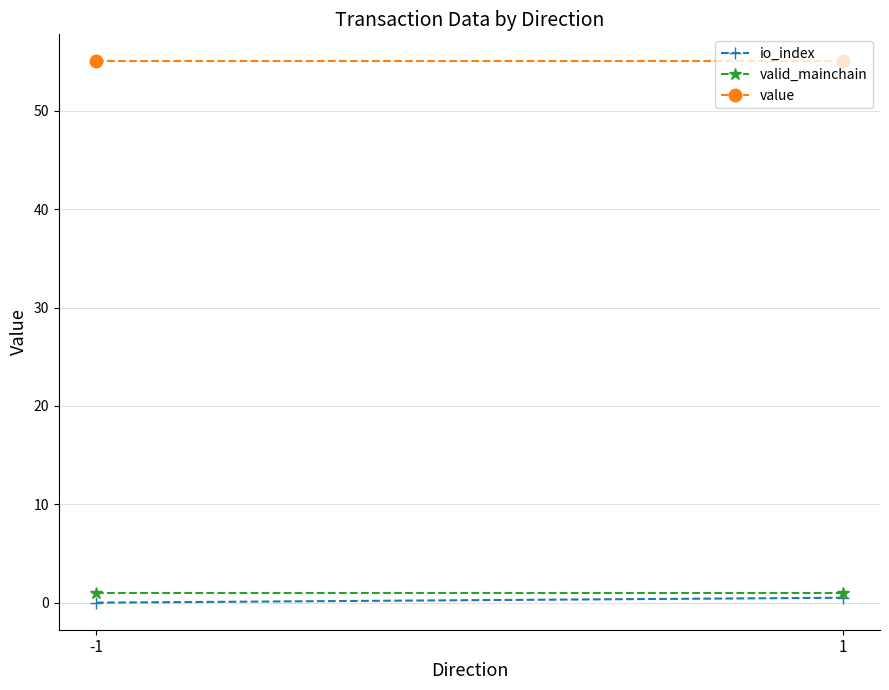

Reading left to right, extract all data points from this chart.

io_index: -1=0.0	1=0.5
valid_mainchain: -1=1.0	1=1.0
value: -1=55.0	1=55.0